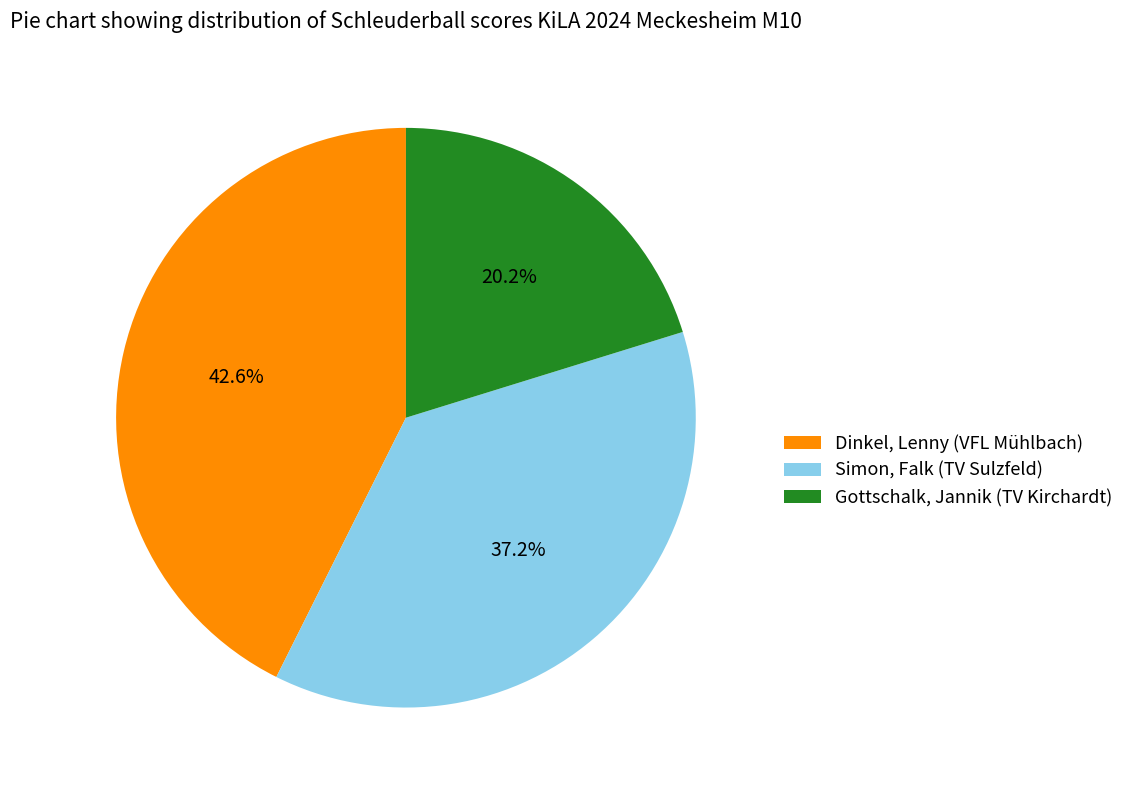

Count the number of slices in the pie.

3